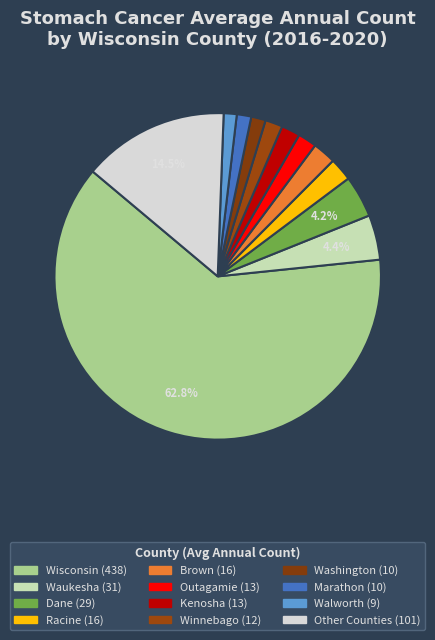

How many slices are in this pie chart?

12